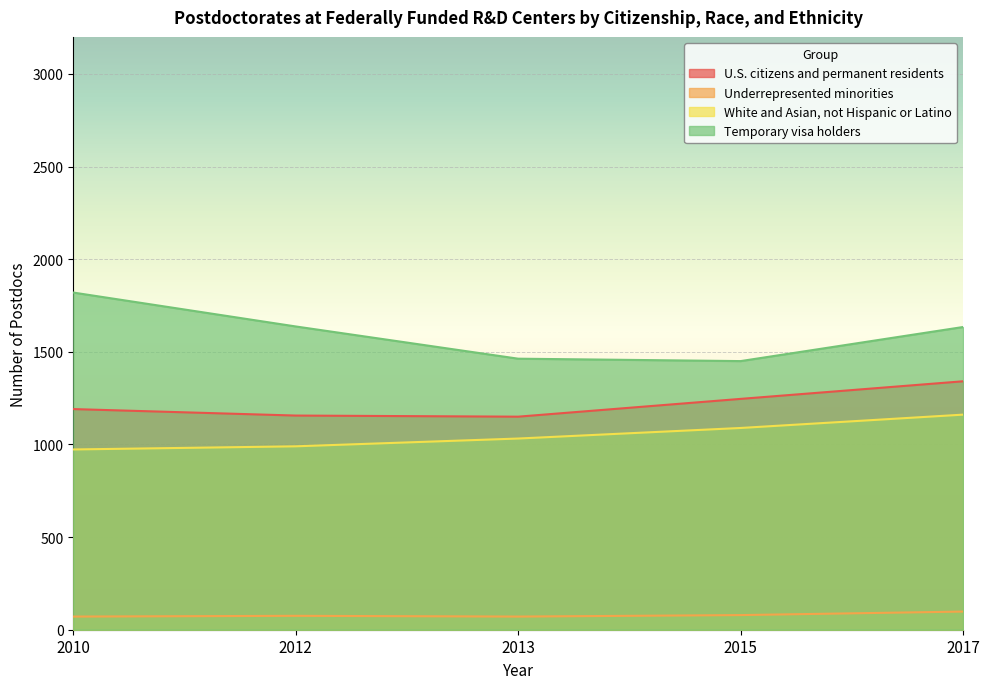

Reading left to right, transcribe all the data shown in this chart.

U.S. citizens and permanent residents: 1191	1156	1150	1246	1341
Underrepresented minorities: 71	75	71	79	98
White and Asian, not Hispanic or Latino: 973	990	1032	1089	1161
Temporary visa holders: 1820	1637	1463	1450	1634